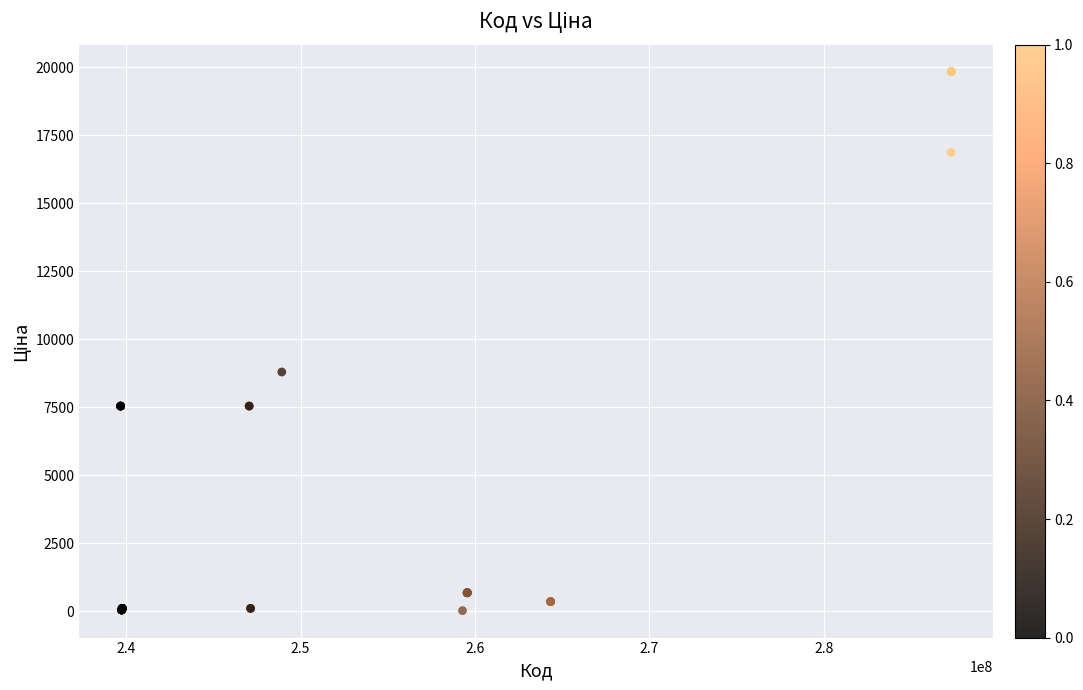

What Y value in the scatter plot is closest to 9931?

8797.6